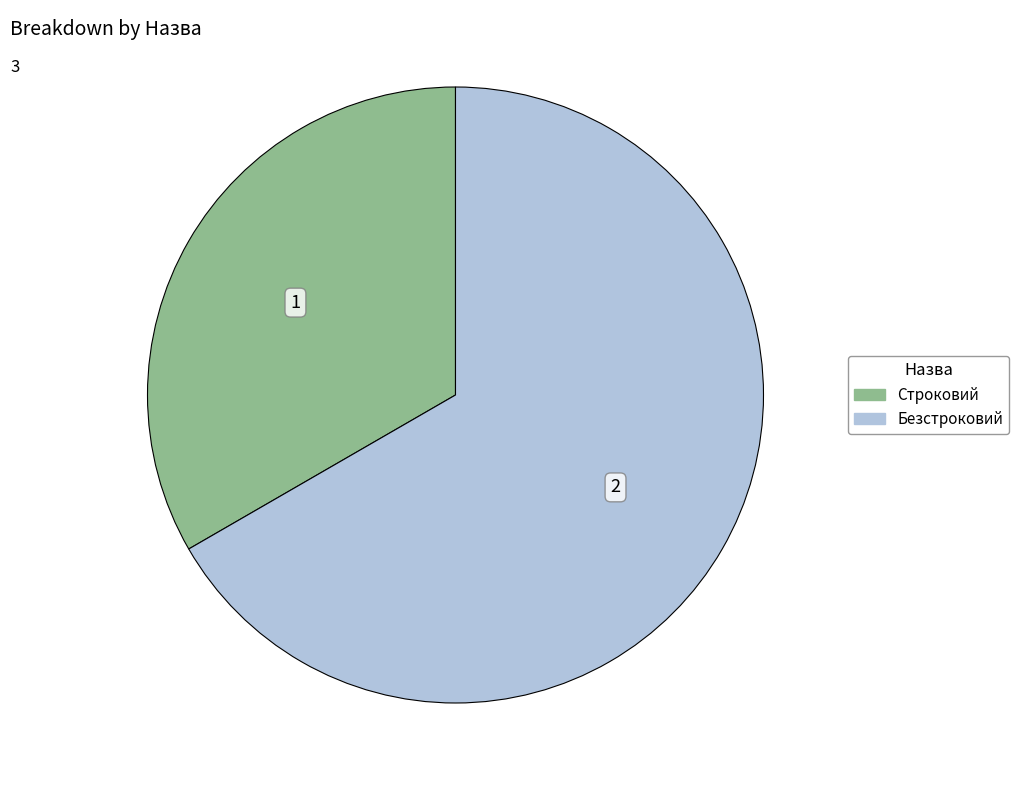

Rank the categories by value from highest to lowest.

Безстроковий, Строковий